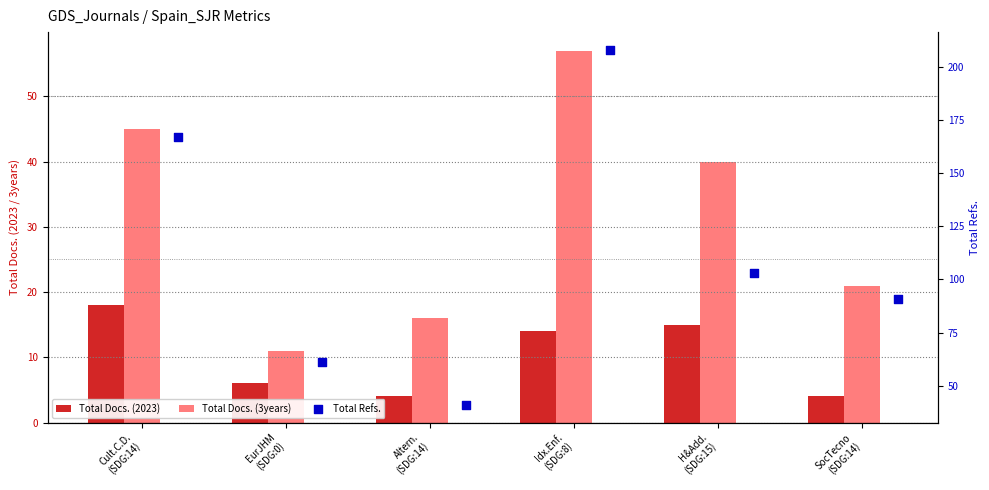

Is the value of Total Refs. at Altern.
(SDG:14) greater than the value of Total Docs. (2023) at Idx.Enf.
(SDG:8)?

Yes